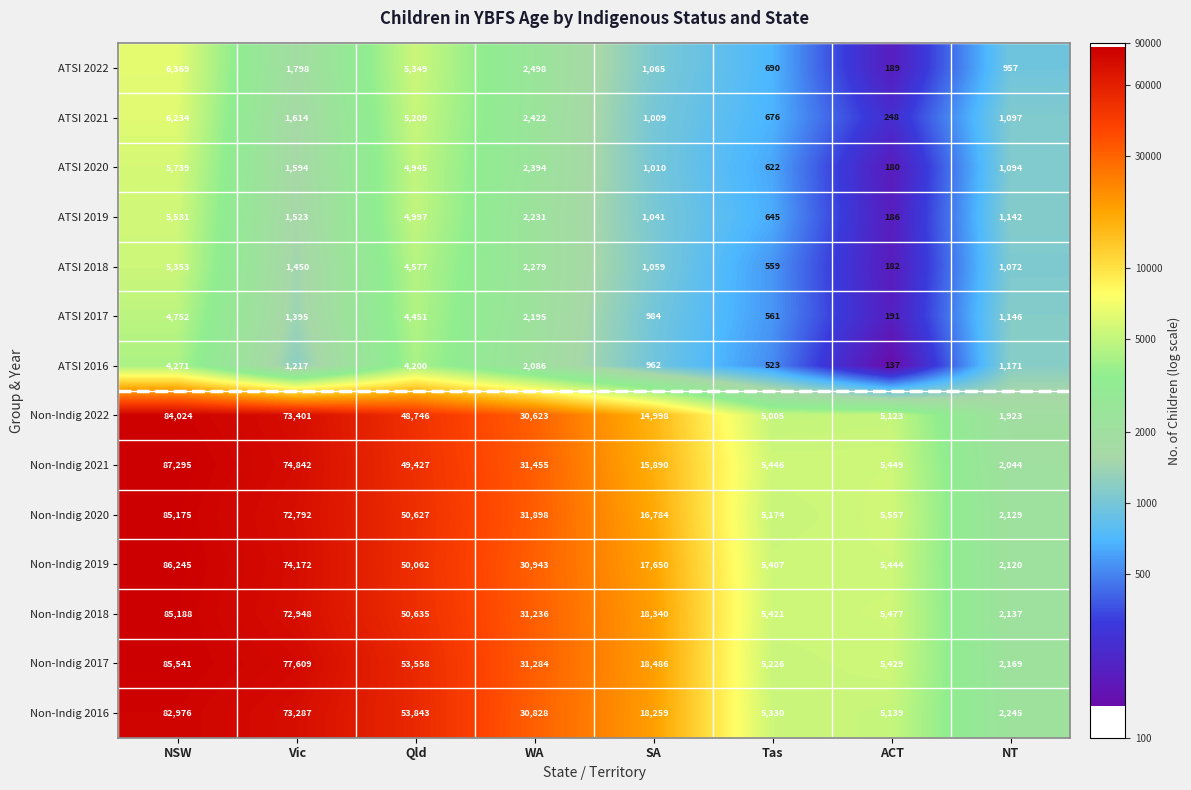

What is the difference between the maximum and minimum values in the ATSI 2017 series?

4561